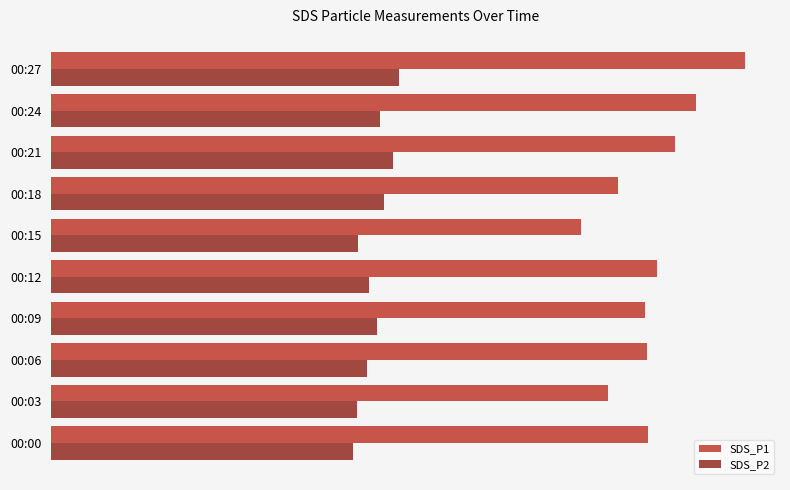

What is the value of the SDS_P1 bar at the 8th from the left?

58.8